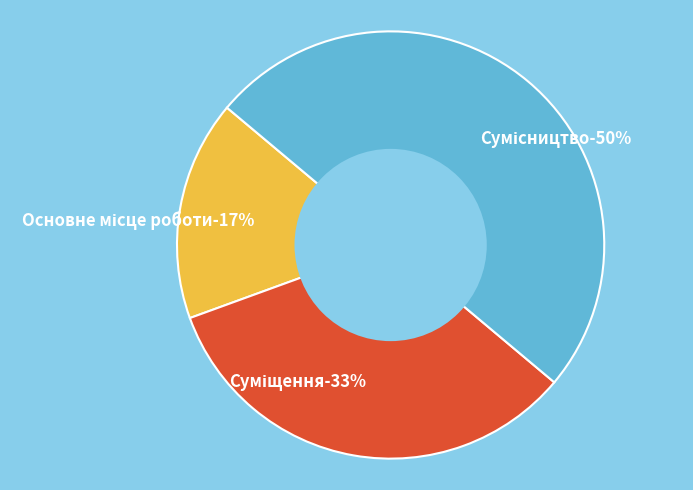

What portion of the pie excludes Основне місце роботи?

83.3%